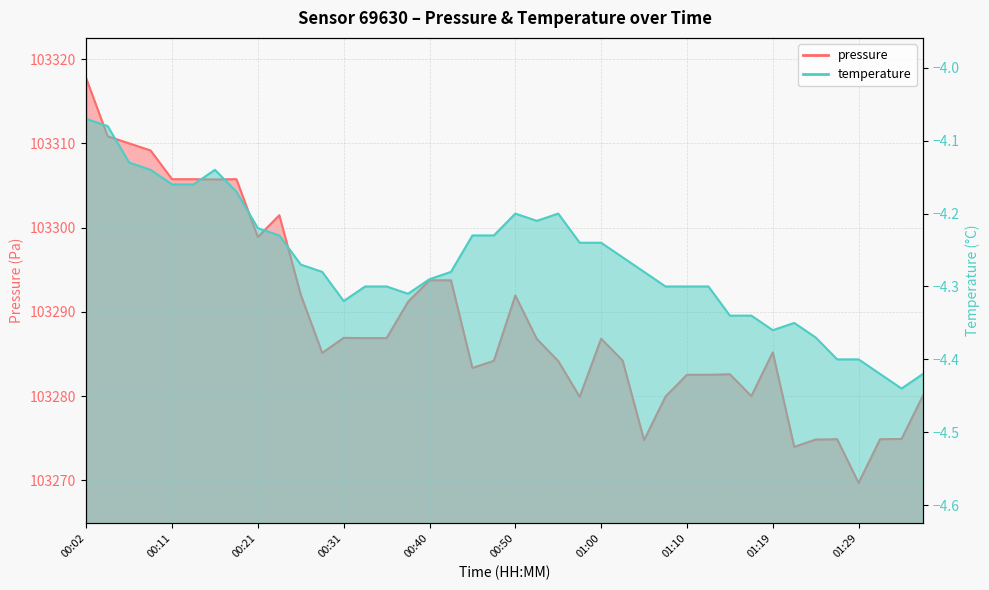

List the series in order of their peak value, highest first.

pressure, temperature